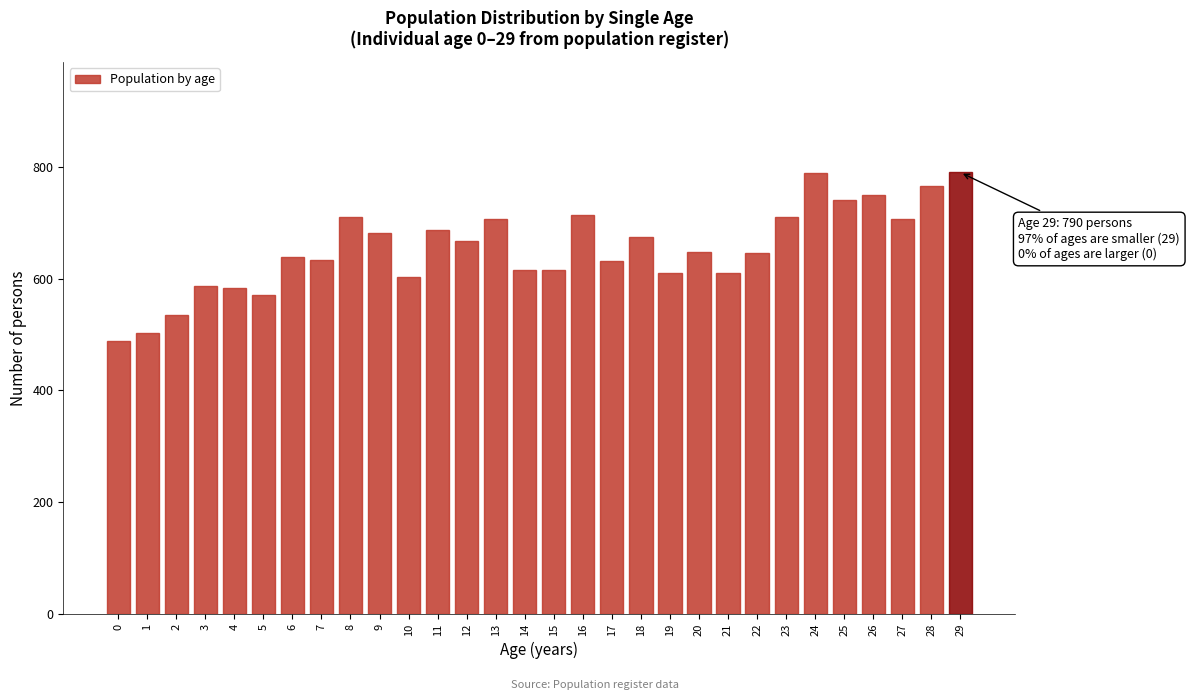

What value does the data have at 21?

611